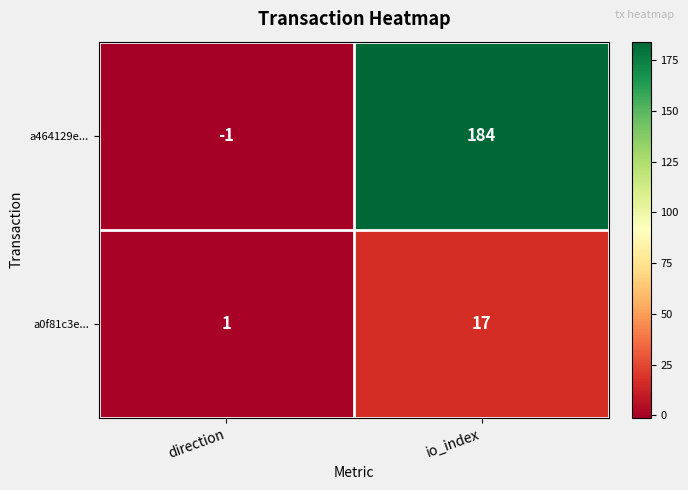

At which category is the sum across all series the highest?

io_index